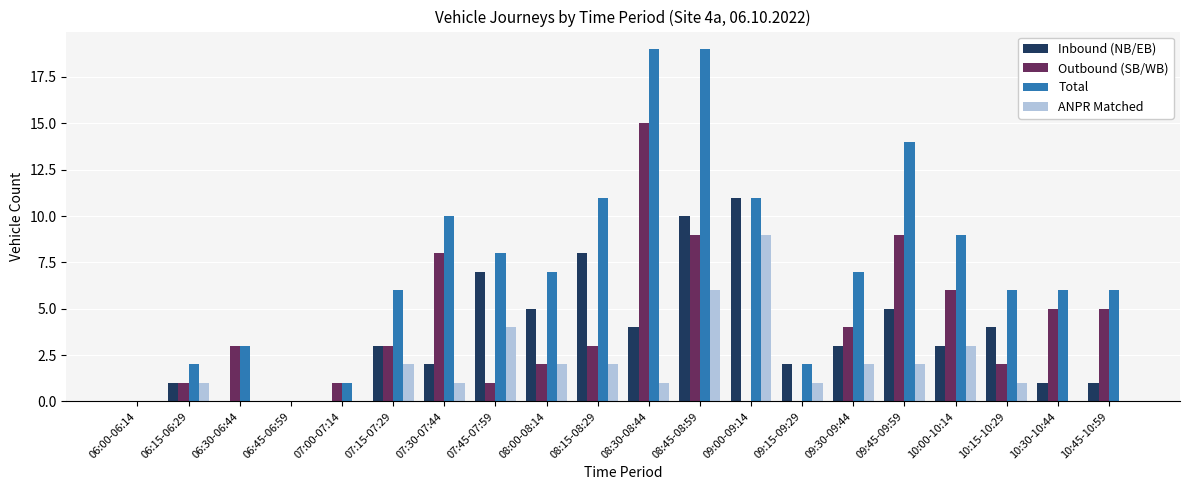

How many groups of bars are there?

20